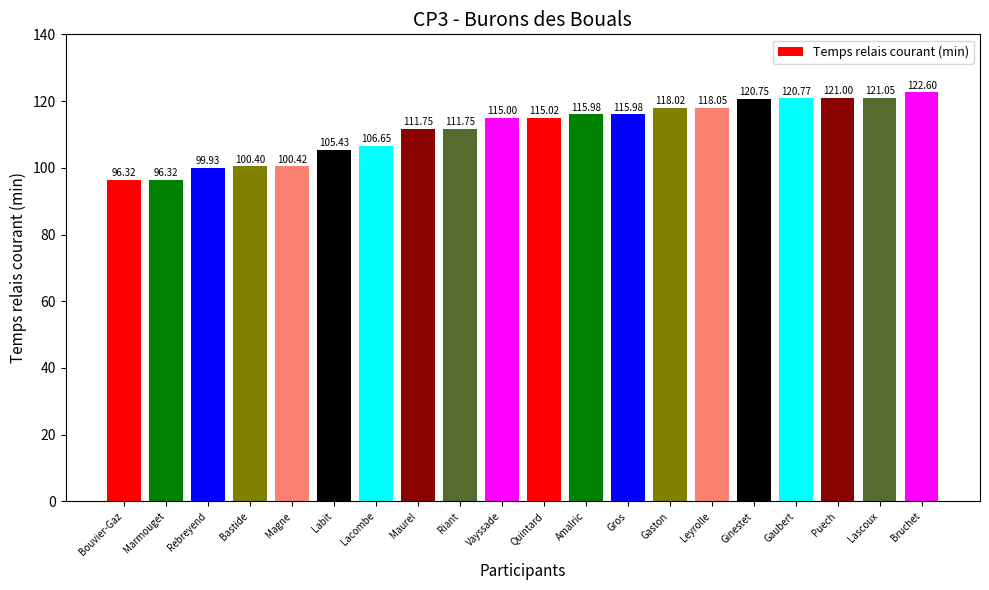

The chart shows a value of 172.2 at Bastide. True or false?

False